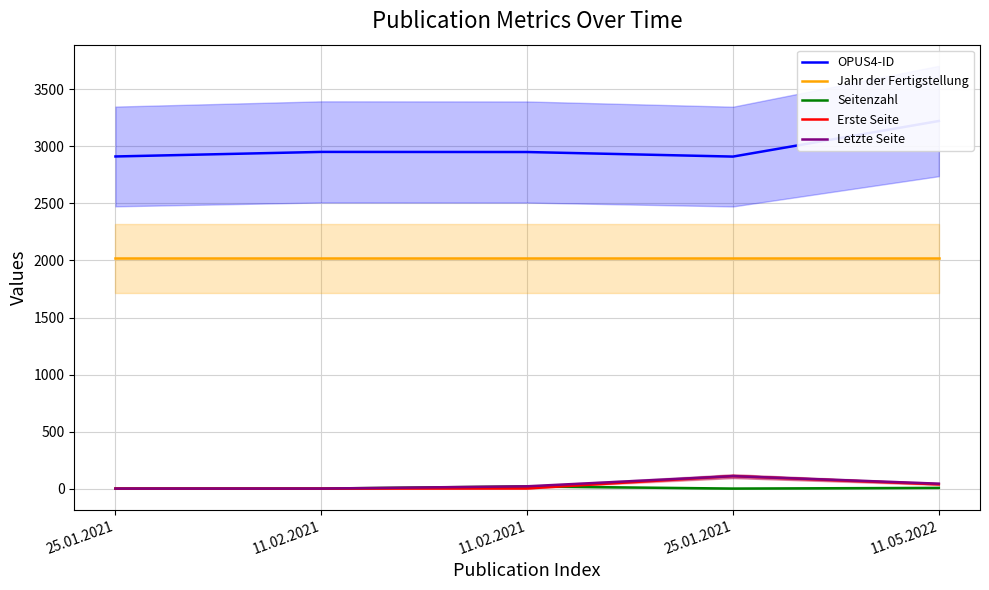

True or false: Letzte Seite and Seitenzahl cross at least once.

False